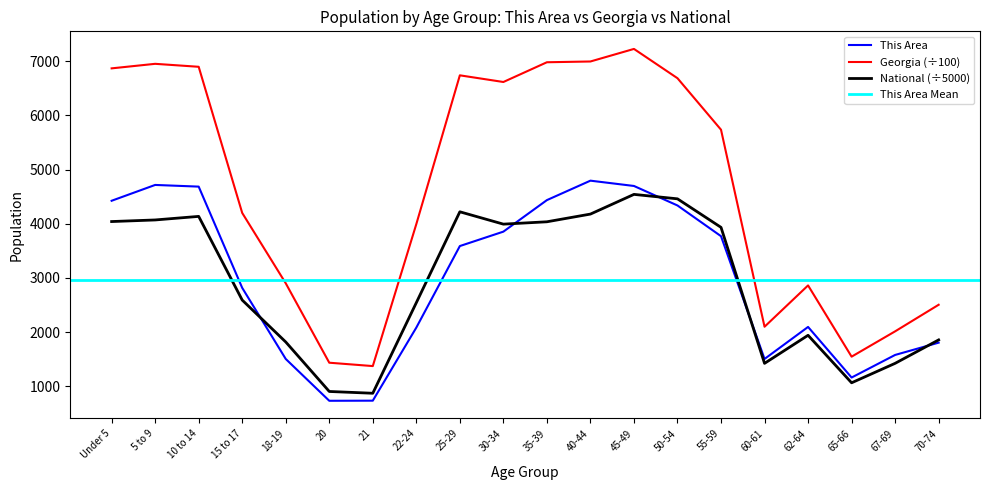

What position from the right is 25-29?

12